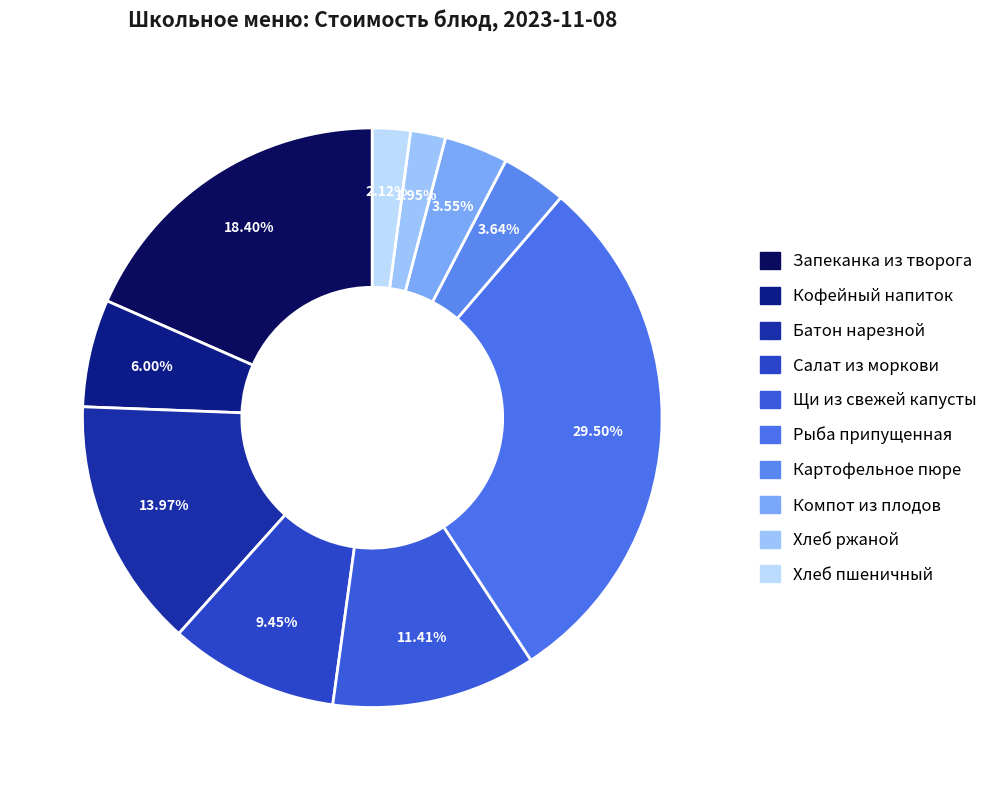

How many slices are in this pie chart?

10